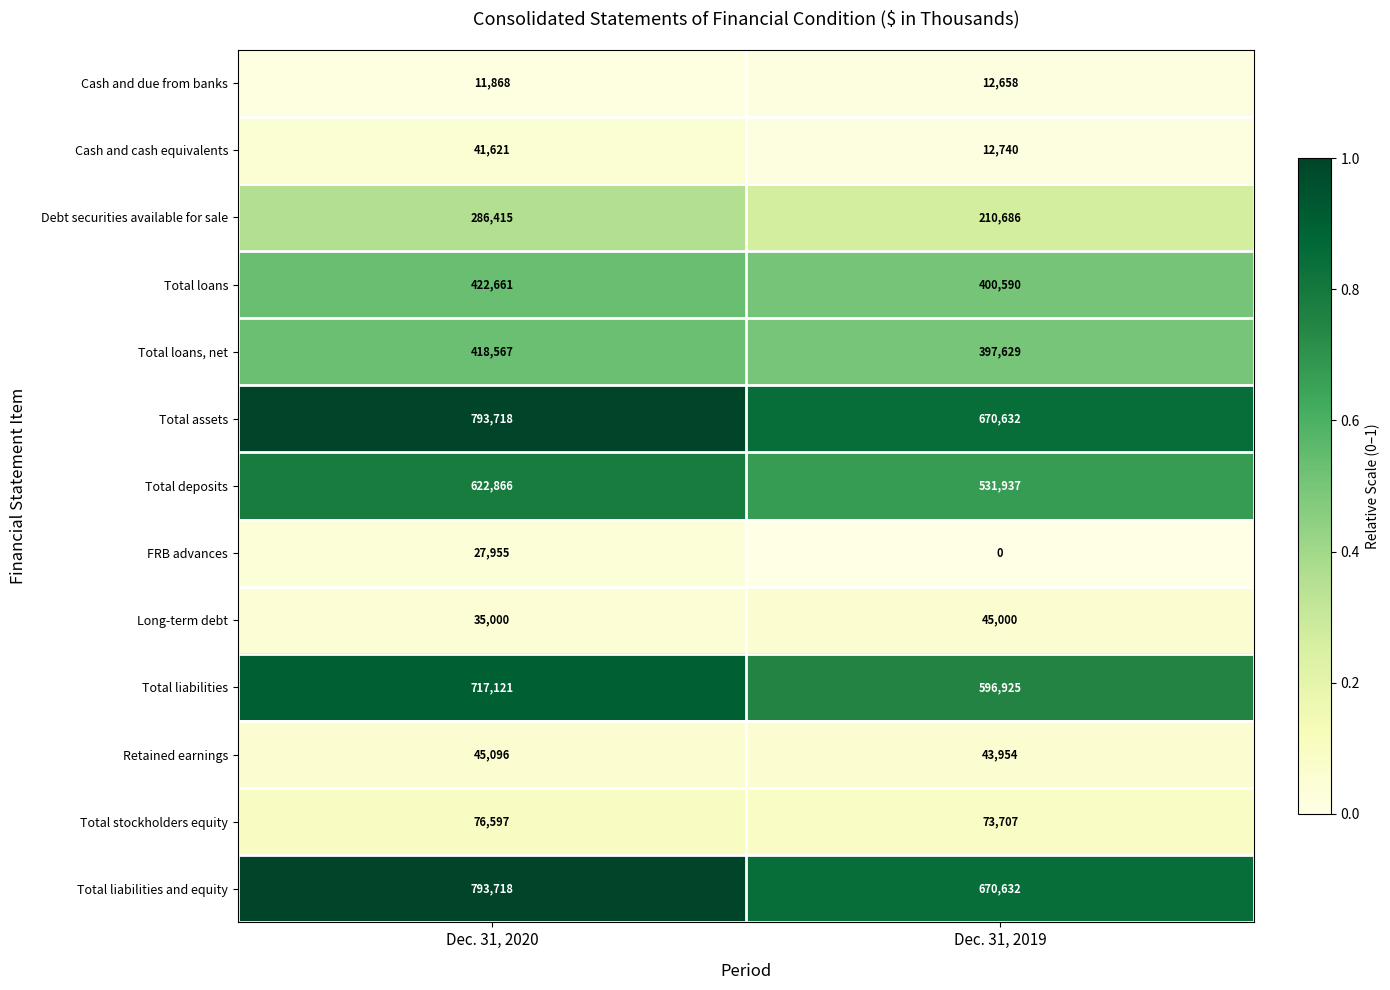

What is the spread (max minus min) of values at Dec. 31, 2020?

781850